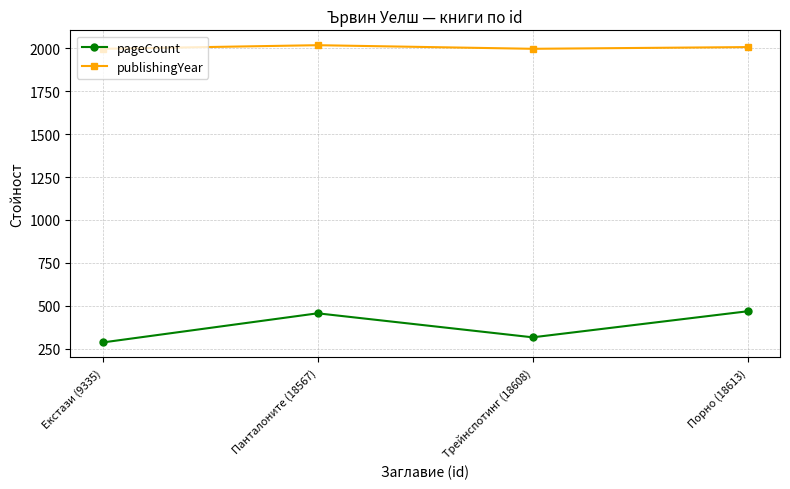

Where is pageCount nearest to the value 377?

Трейнспотинг (18608)